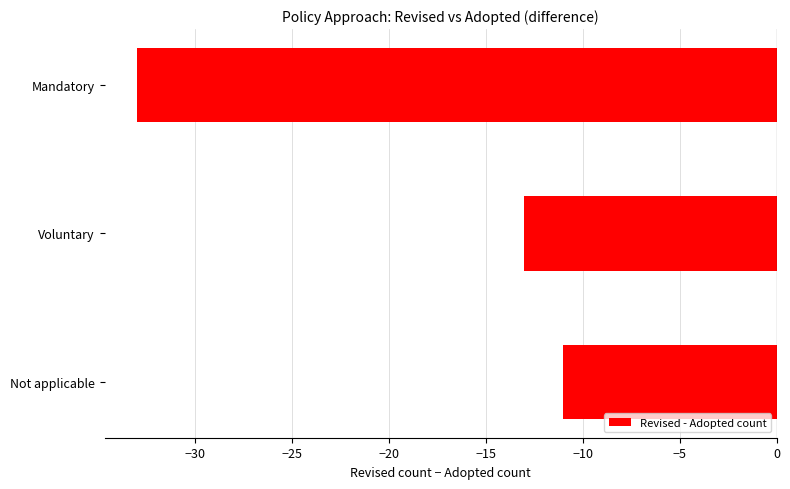

True or false: the data shows -7 at Voluntary.

False